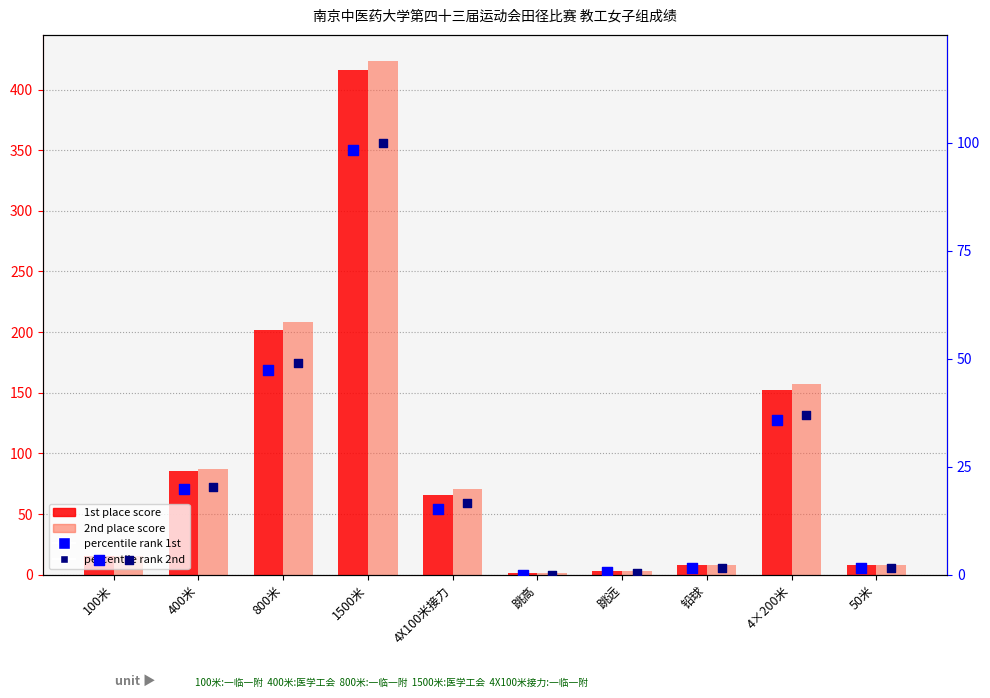

At which category is the sum across all series the highest?

1500米